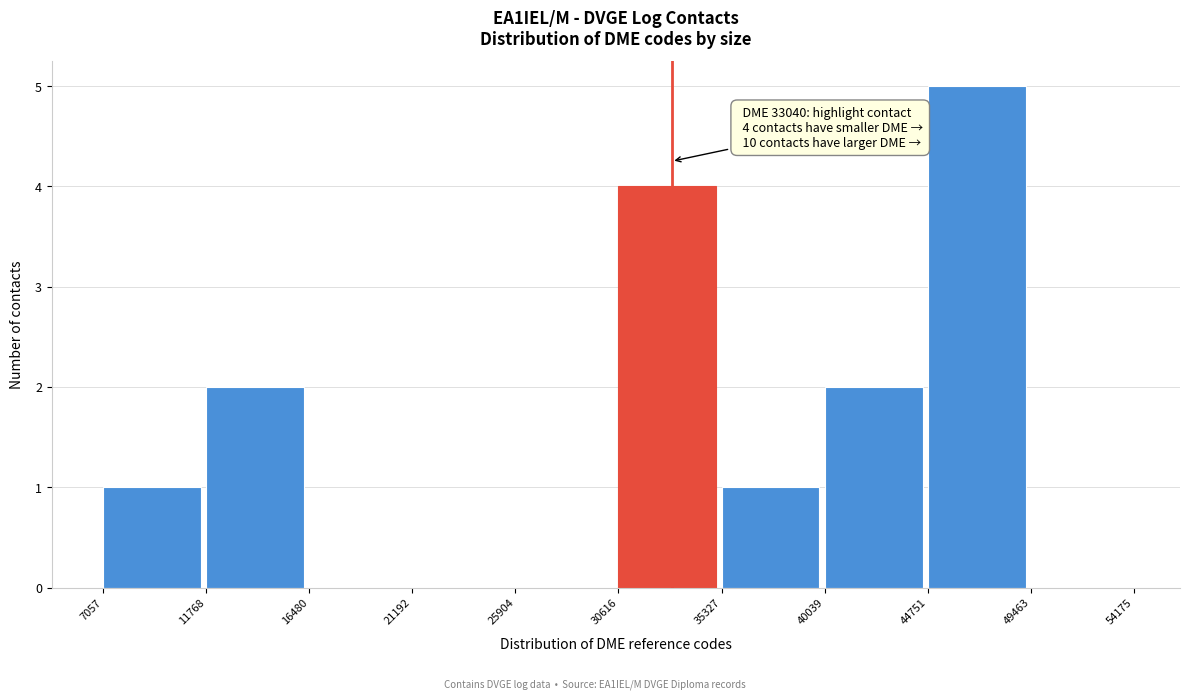

Over which range of the x-axis is the bar tallest?

44751 to 49463